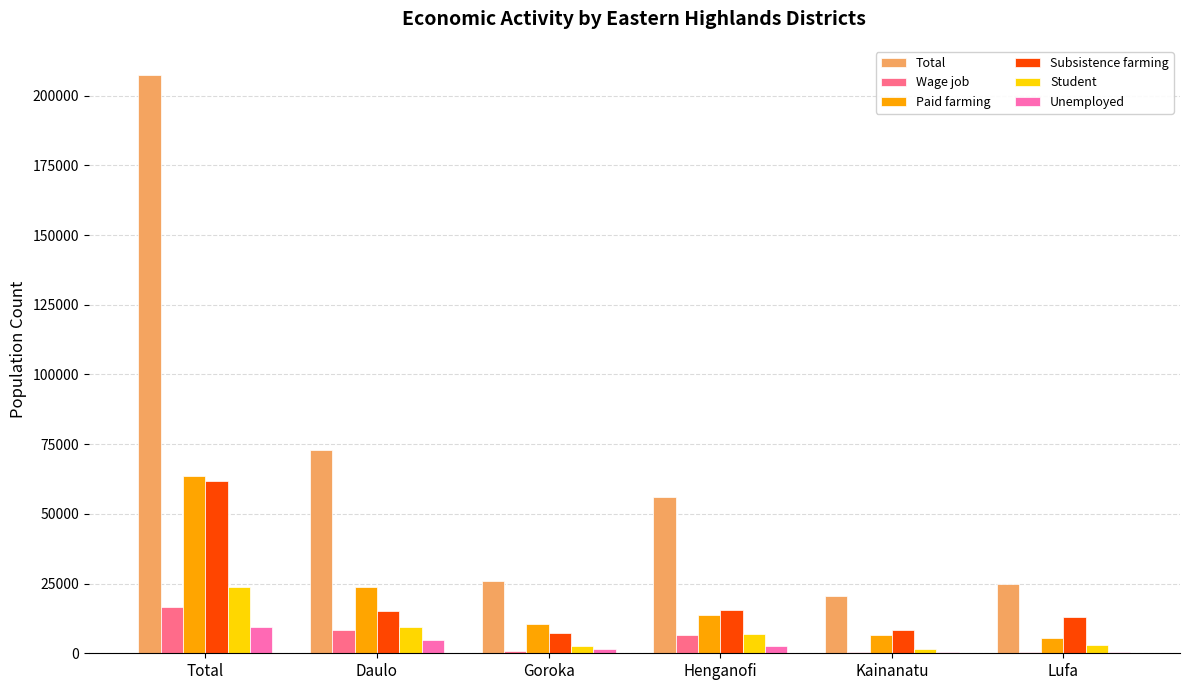

The value of Total at Total is 281359. True or false?

False